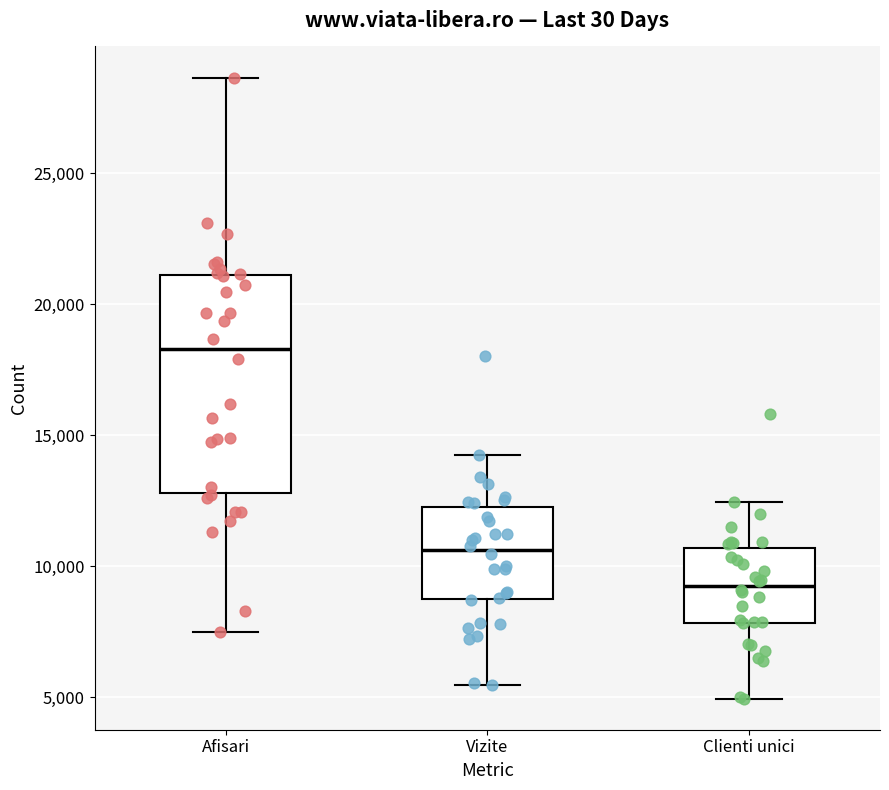

Reading left to right, transcribe this box plot: for each box, give where its median line is, the range the box spans, and where its two whiskers end, as read against the y-axis. The values are not printed on the chart, so give them approximately, as read against the axis.

Afisari: median 18500, box 13000 to 21000, whiskers 7500 to 28500
Vizite: median 10500, box 8500 to 12500, whiskers 5500 to 14000
Clienti unici: median 9000, box 8000 to 10500, whiskers 5000 to 12500